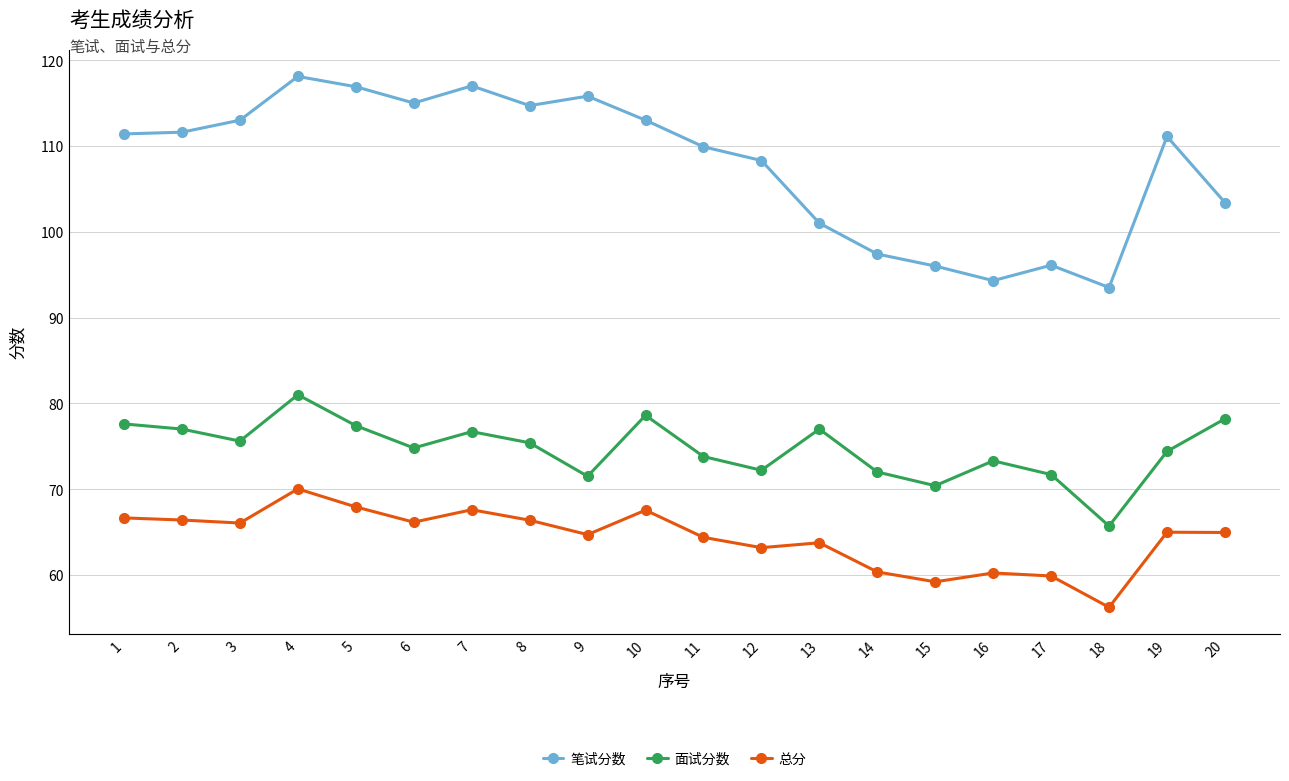

Is the value of 总分 at 13 greater than the value of 笔试分数 at 2?

No